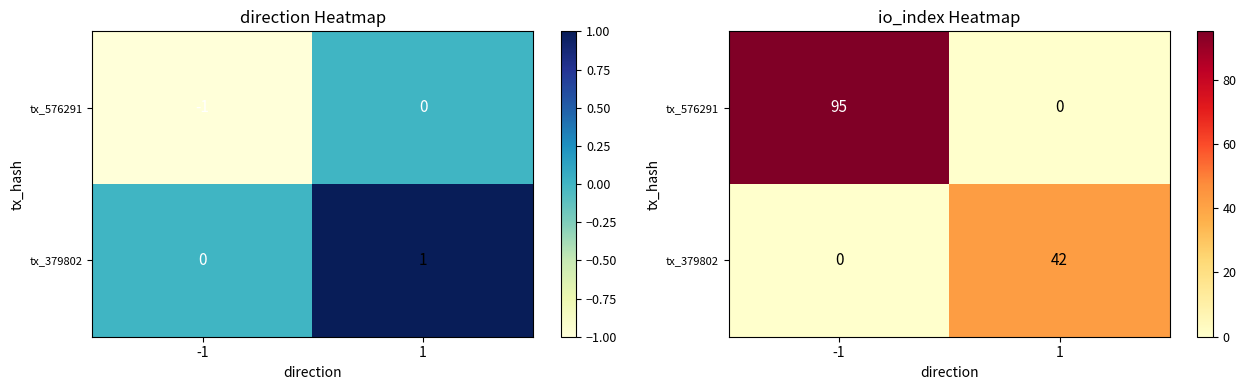

At which category is the sum across all series the highest?

-1